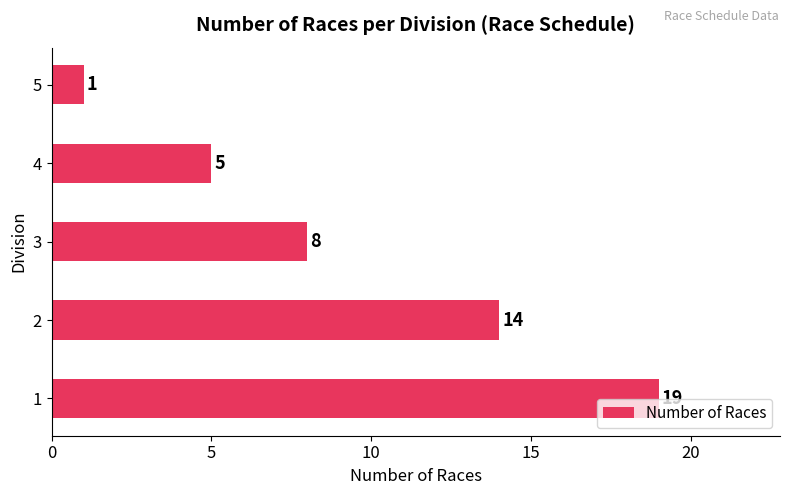

How many data points are less than 8?

2